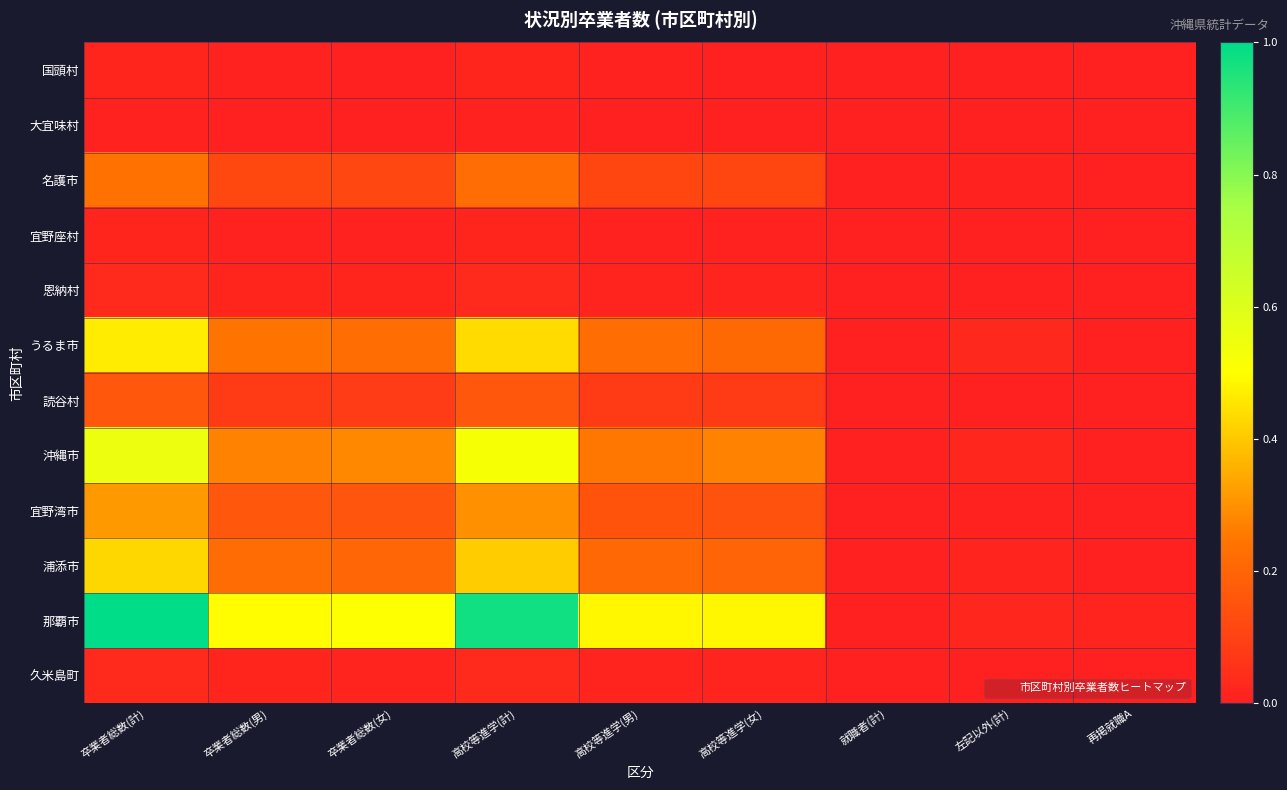

Between 左記以外(計) and 卒業者総数(計), which is larger?

卒業者総数(計)